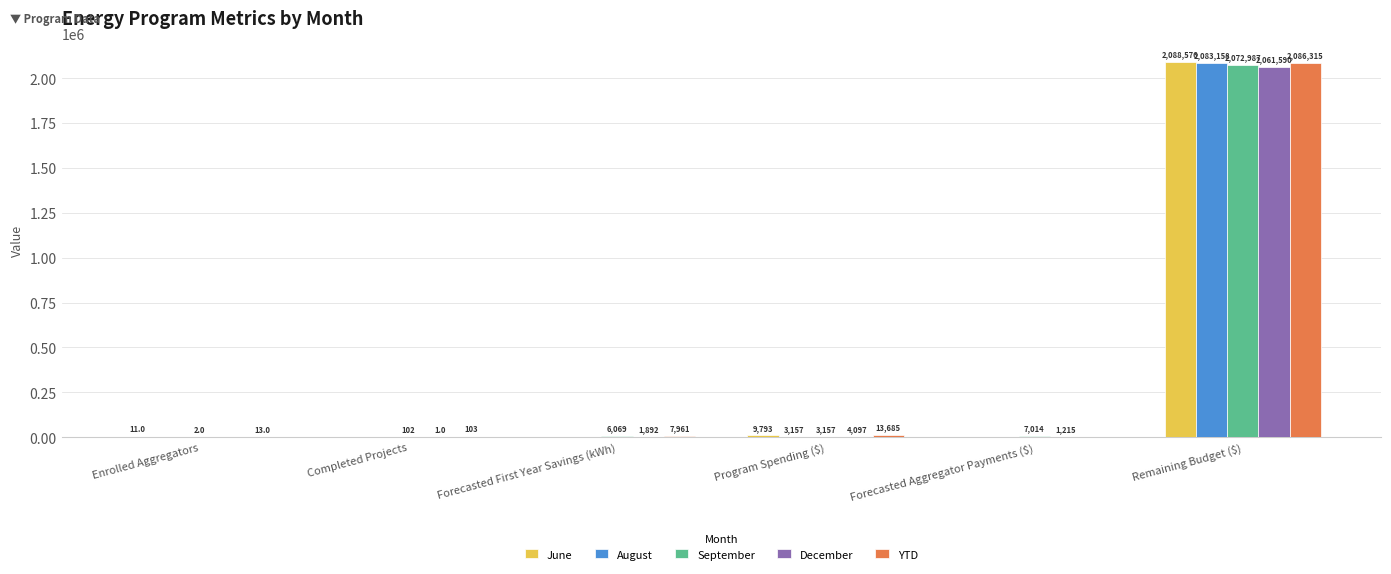

Where does the September series first go above 6068?

Forecasted First Year Savings (kWh)